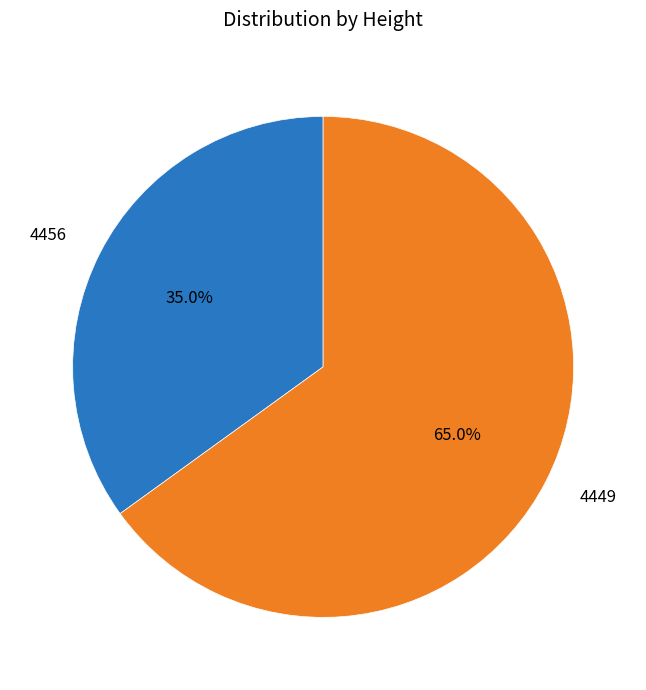

Is there a majority slice in this chart?

Yes